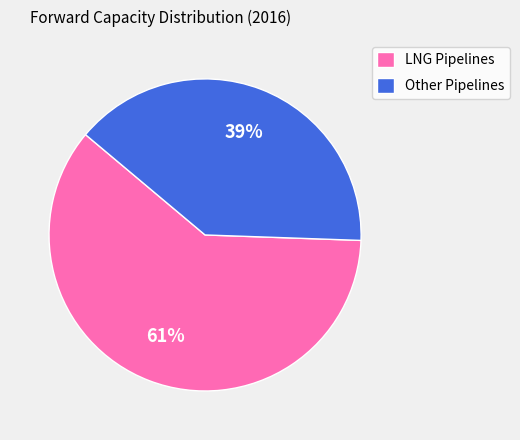

Is LNG Pipelines the majority of the pie?

Yes